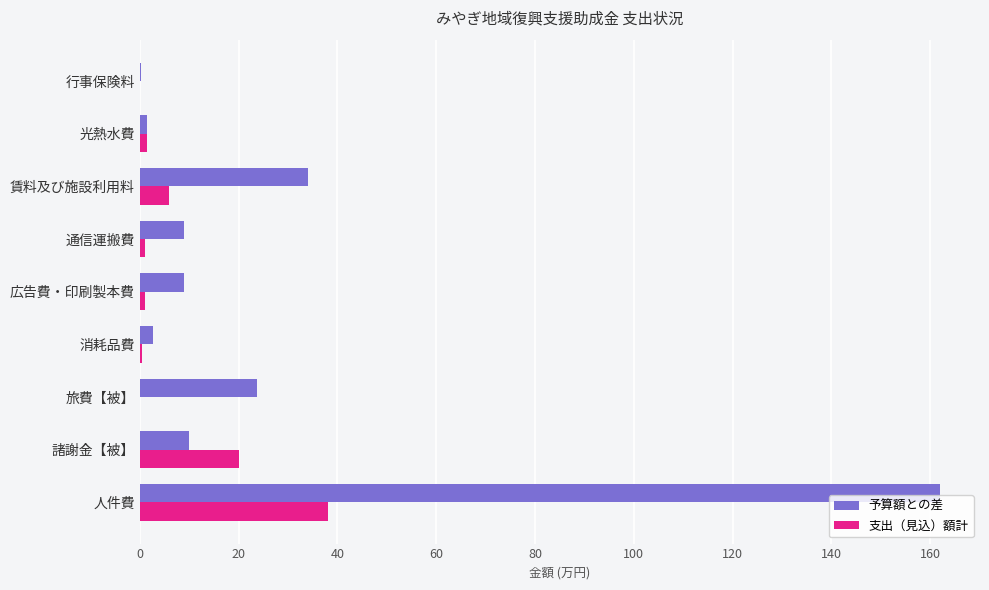

How many distinct data groups are displayed?

2